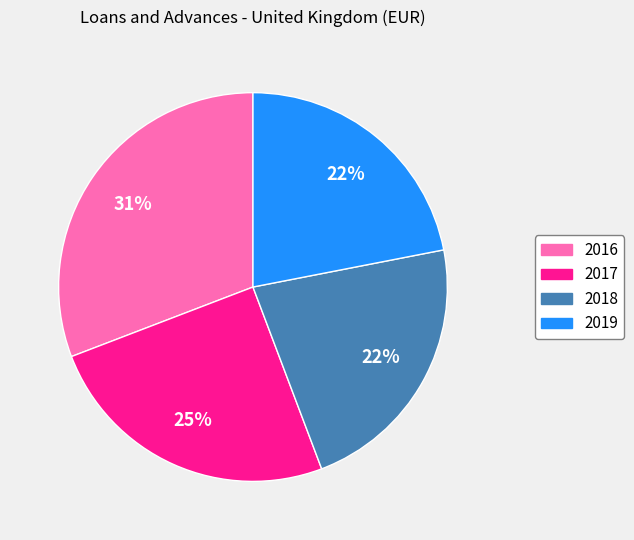

What percentage is the 2019 slice, to the nearest percent?

22%